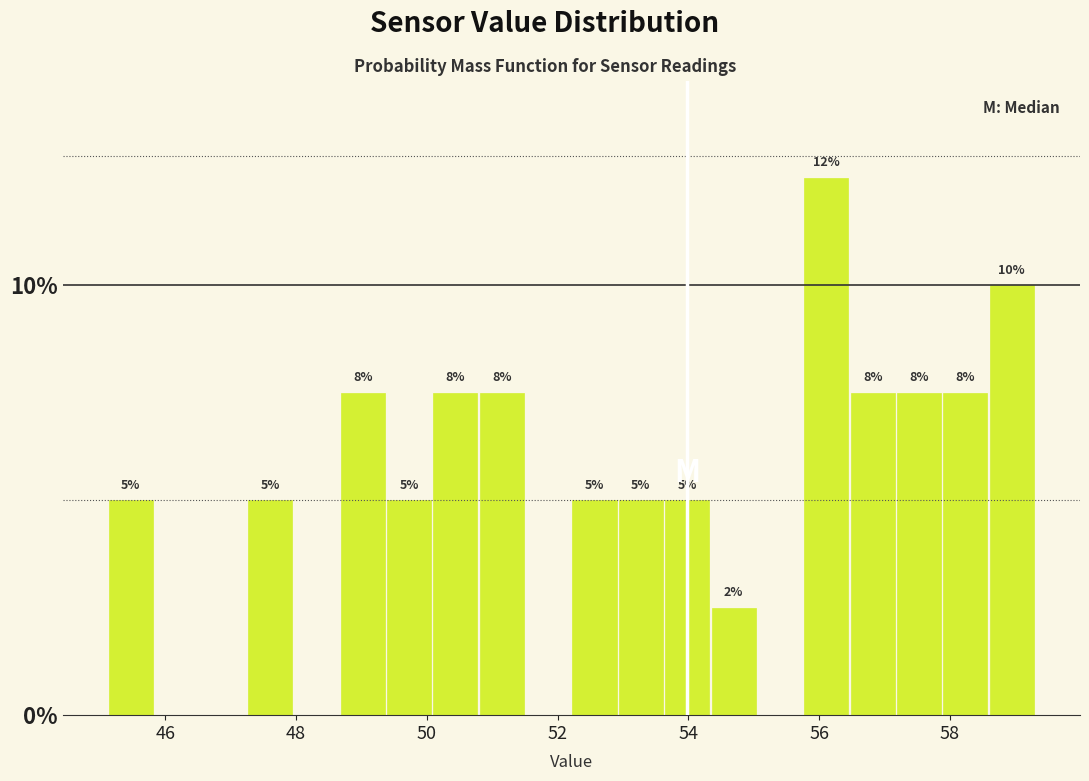

Around what value on the x-axis is the tallest bar? Give the approximate position of its centre, as read against the axis.

56.2